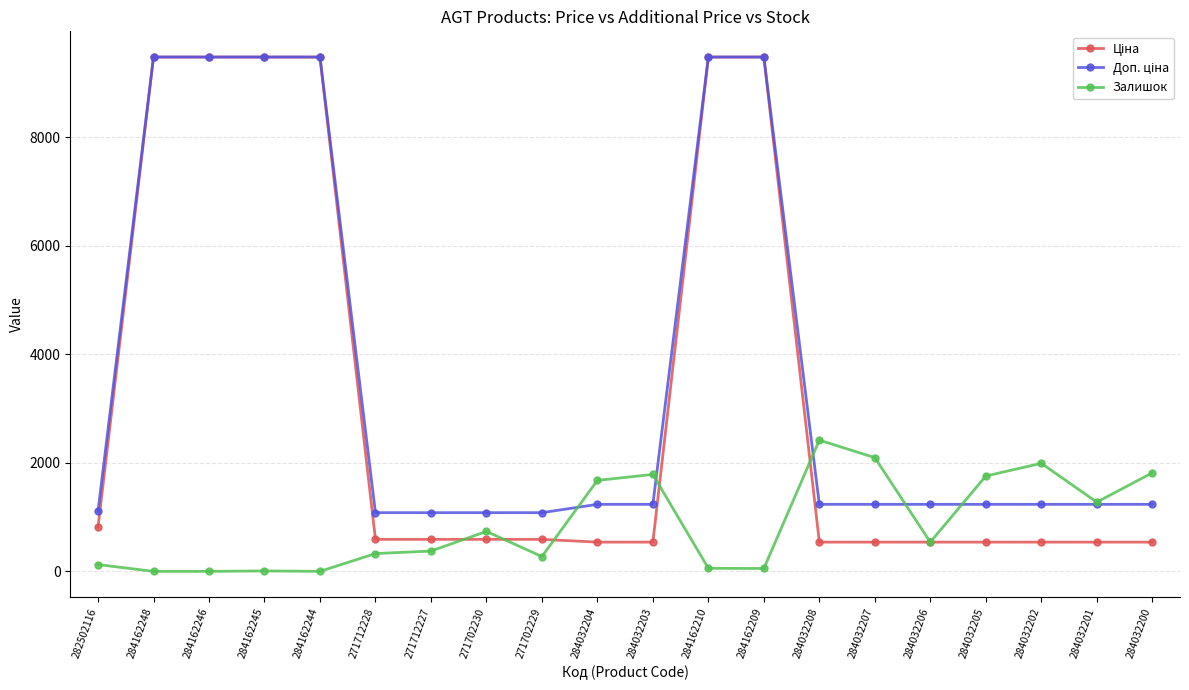

What position from the left is 284032203?

11